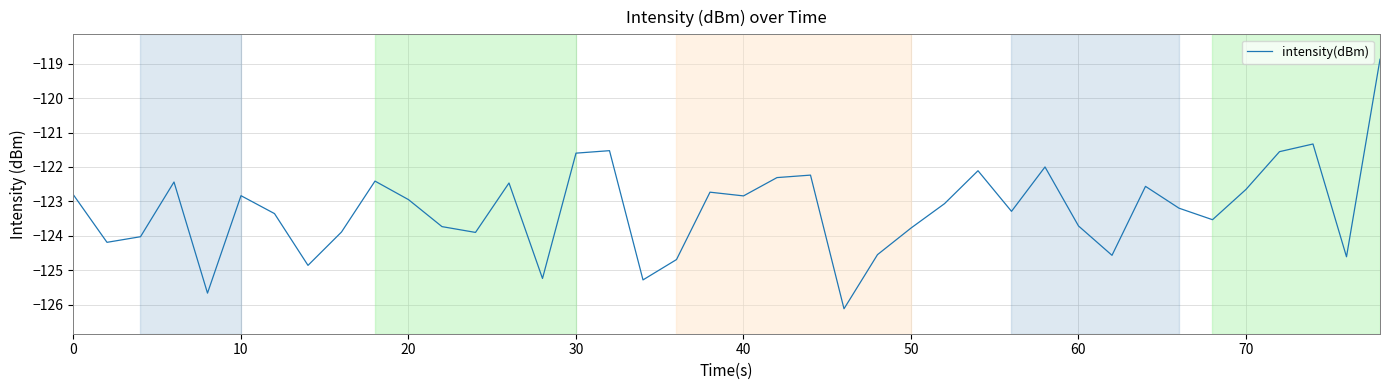

What is the greatest value displayed?

-118.9